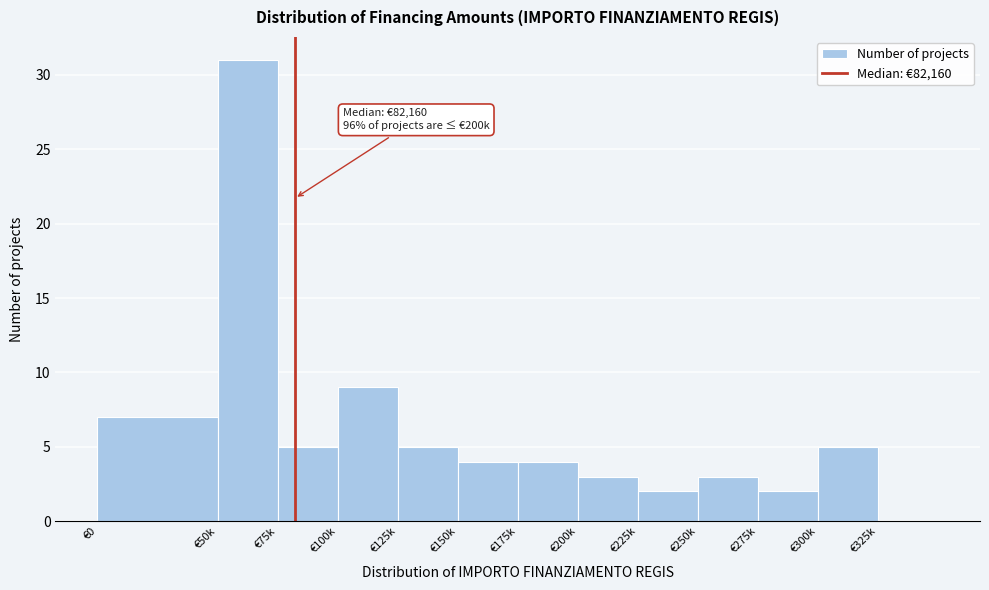

Reading right to left, transcribe all the data shown in this chart.

€325k=0	€300k=5	€275k=2	€250k=3	€225k=2	€200k=3	€175k=4	€150k=4	€125k=5	€100k=9	€75k=5	€50k=31	€0=7